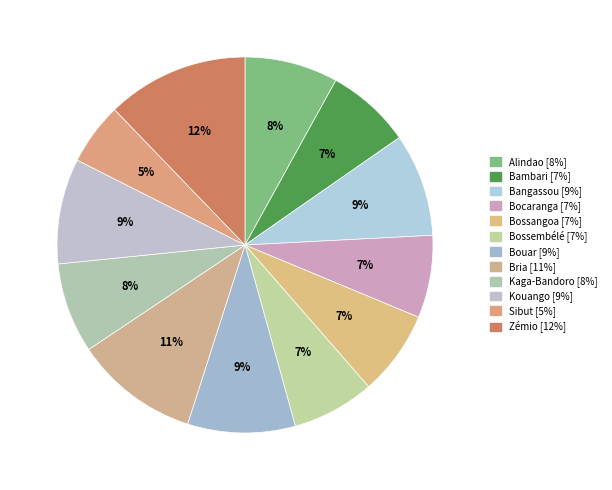

Does Kaga-Bandoro represent more than half of the total?

No